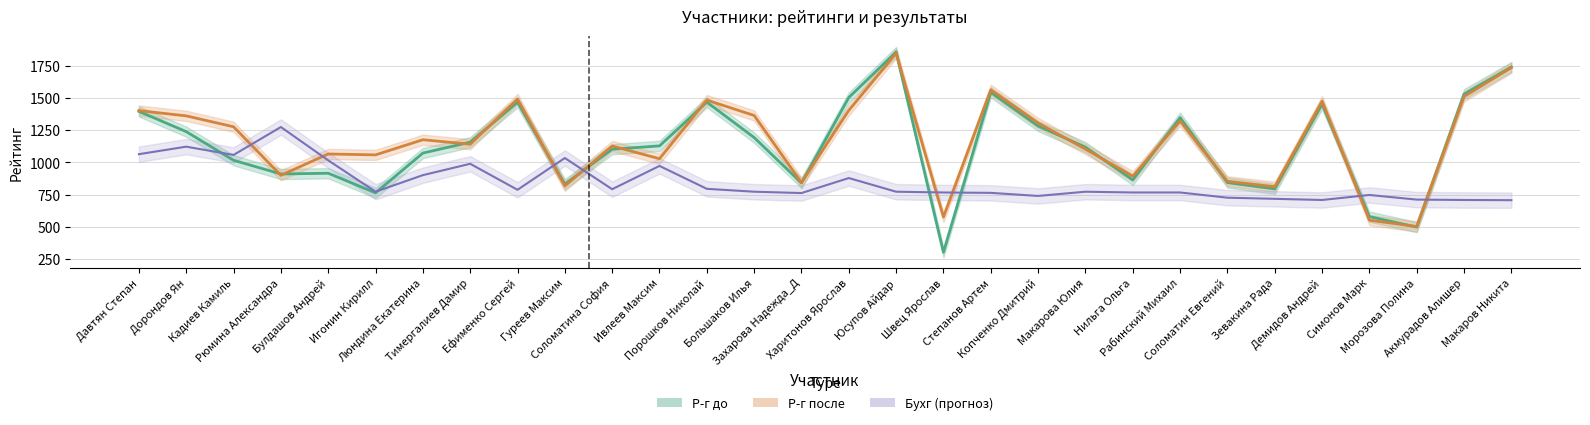

What is the label of the 11th point from the right?

Копченко Дмитрий